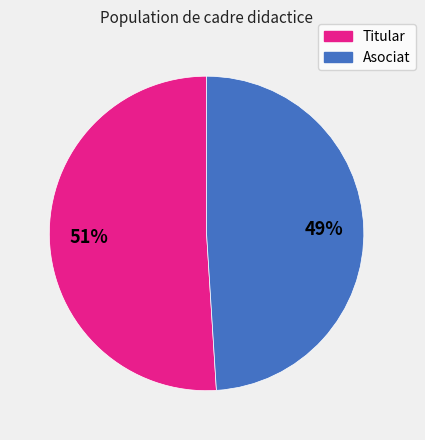

To the nearest percent, what is the average slice percentage?

50%